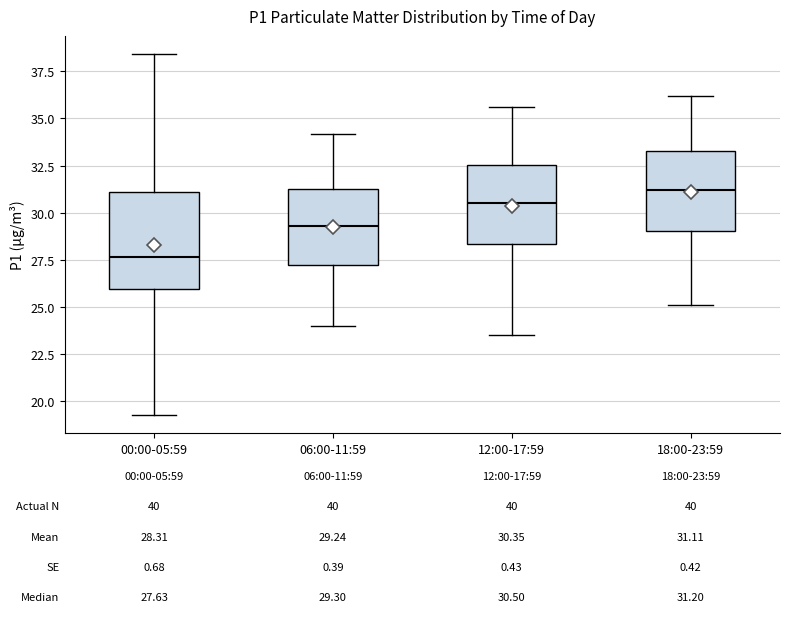

Which box has the highest median line?

18:00-23:59